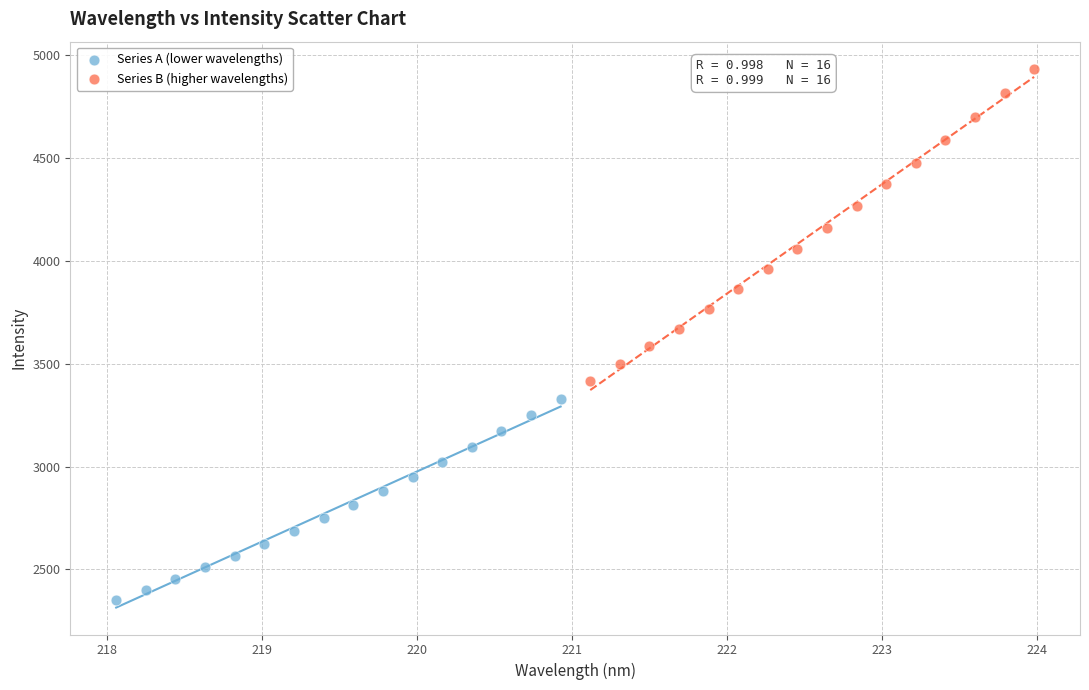

Which series contains the highest Y value?

Series B (higher wavelengths)